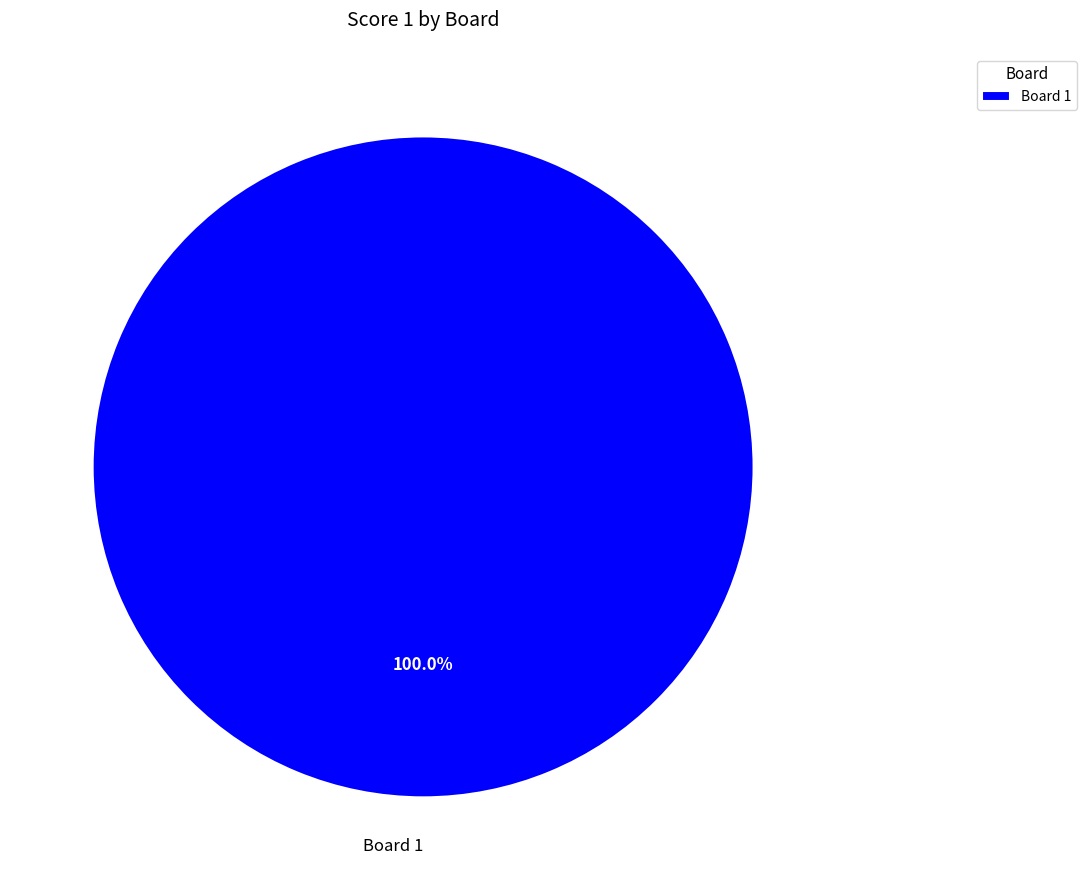

Rank the categories by value from lowest to highest.

Board 1